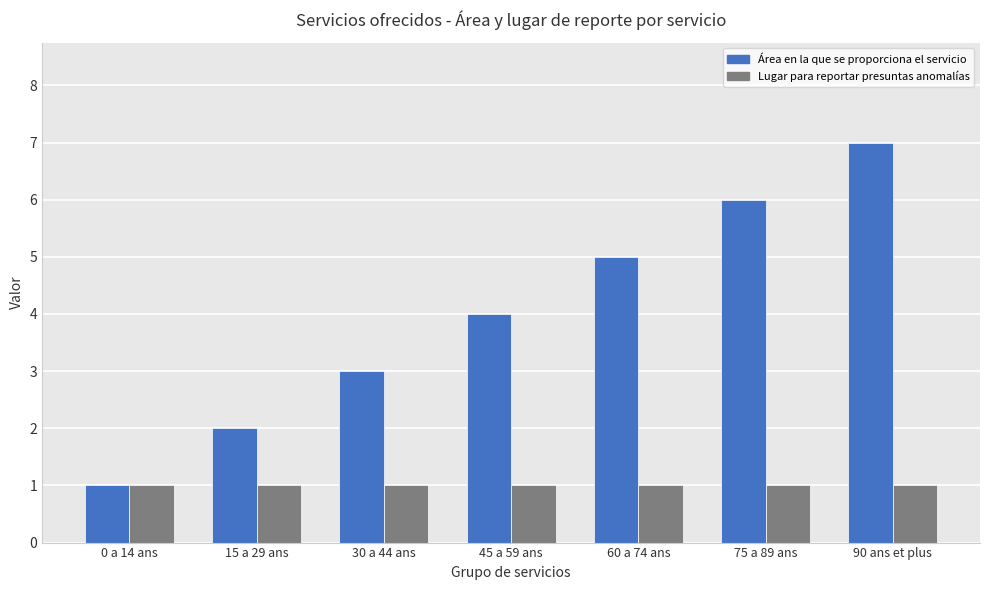

What is the label of the 1st bar from the left?

0 a 14 ans